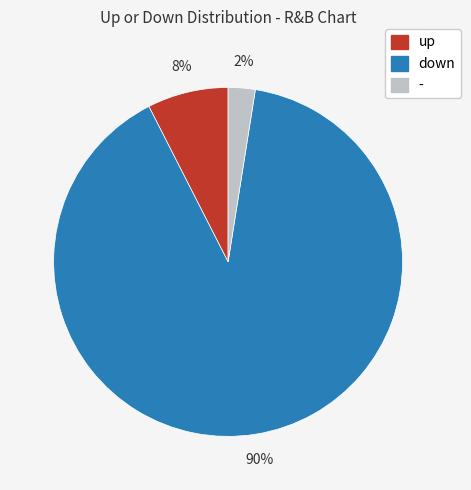

Which category has the smallest portion of the pie?

-